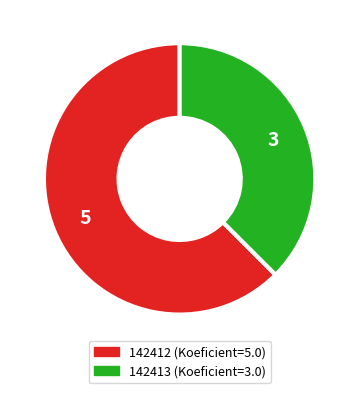

What is the smallest slice in the pie chart?

142413